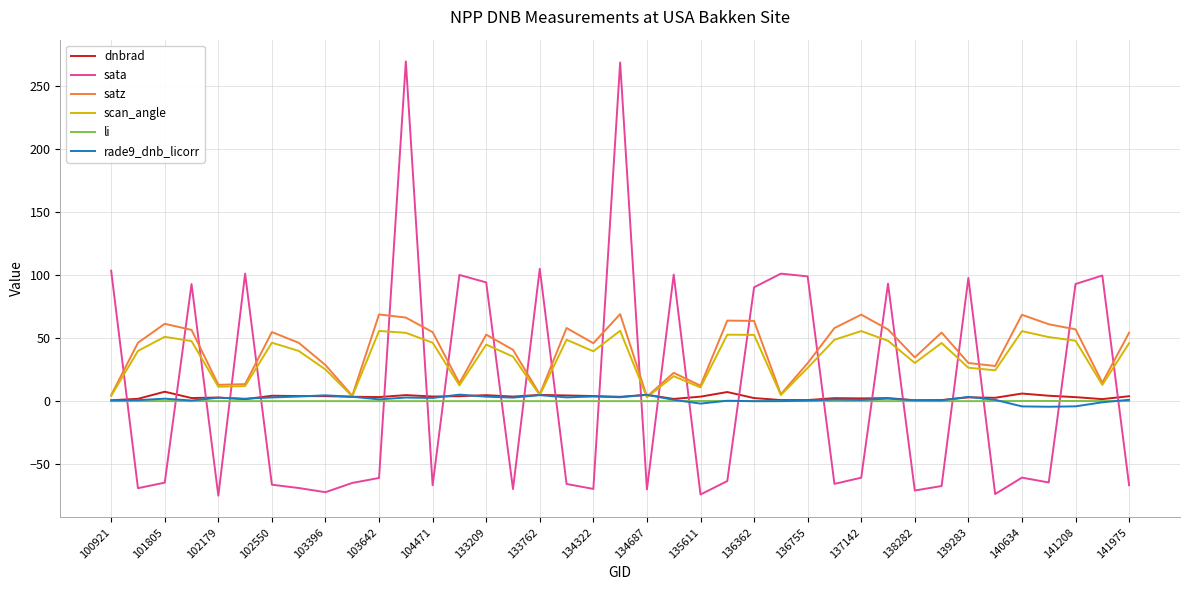

Which series has the largest range (max minus min)?

sata